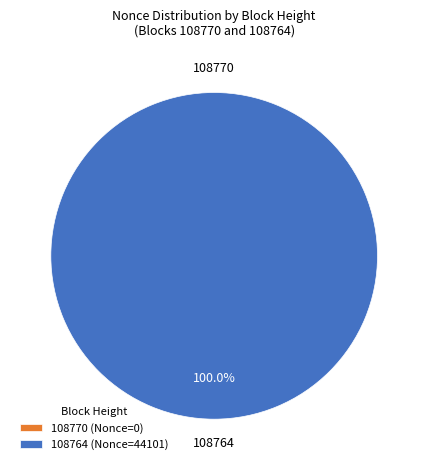

Does 108764 (Nonce=44101) represent more than half of the total?

Yes